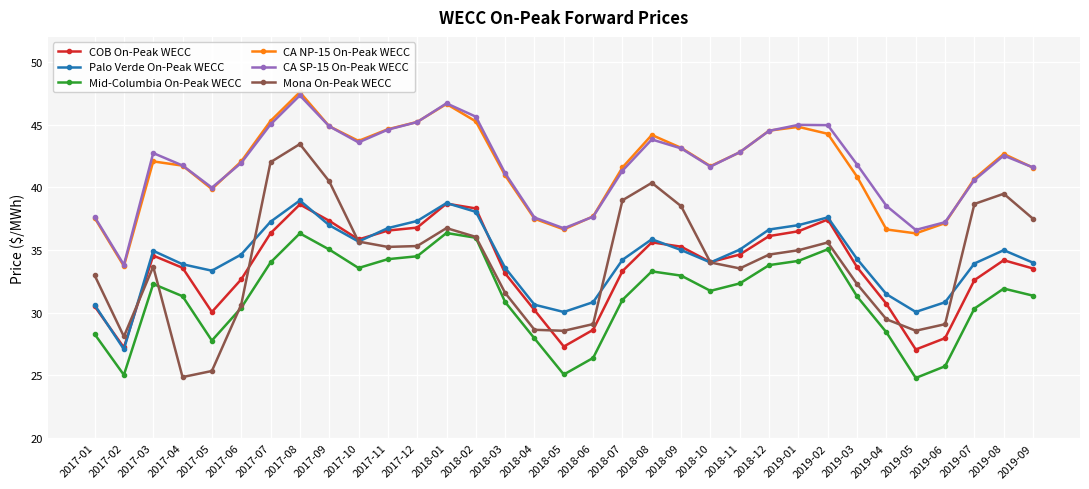

True or false: CA NP-15 On-Peak WECC and COB On-Peak WECC cross at least once.

False